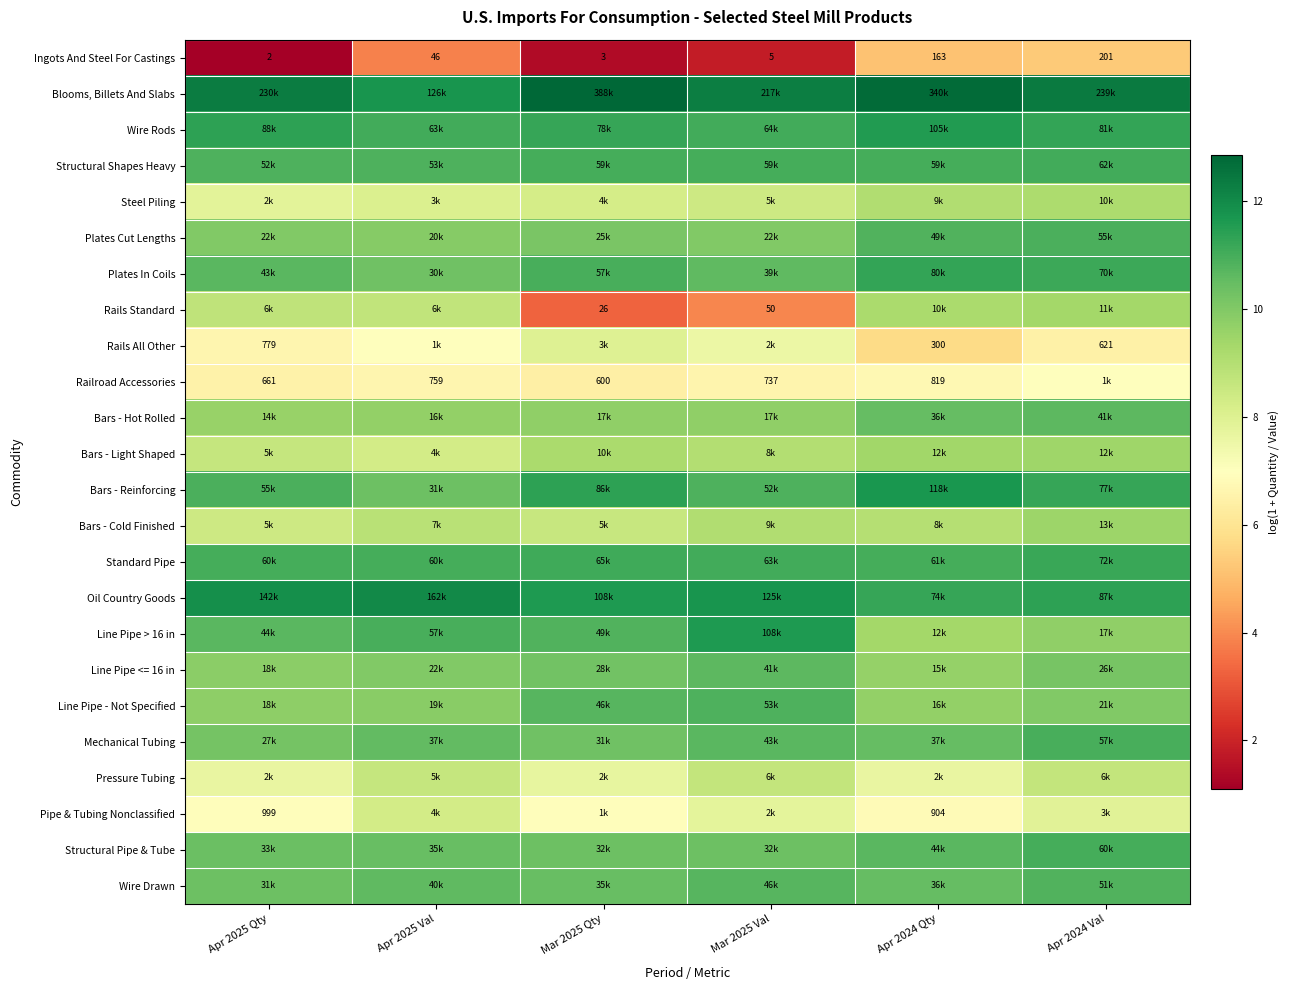

What is the minimum value shown in the chart?

1.1